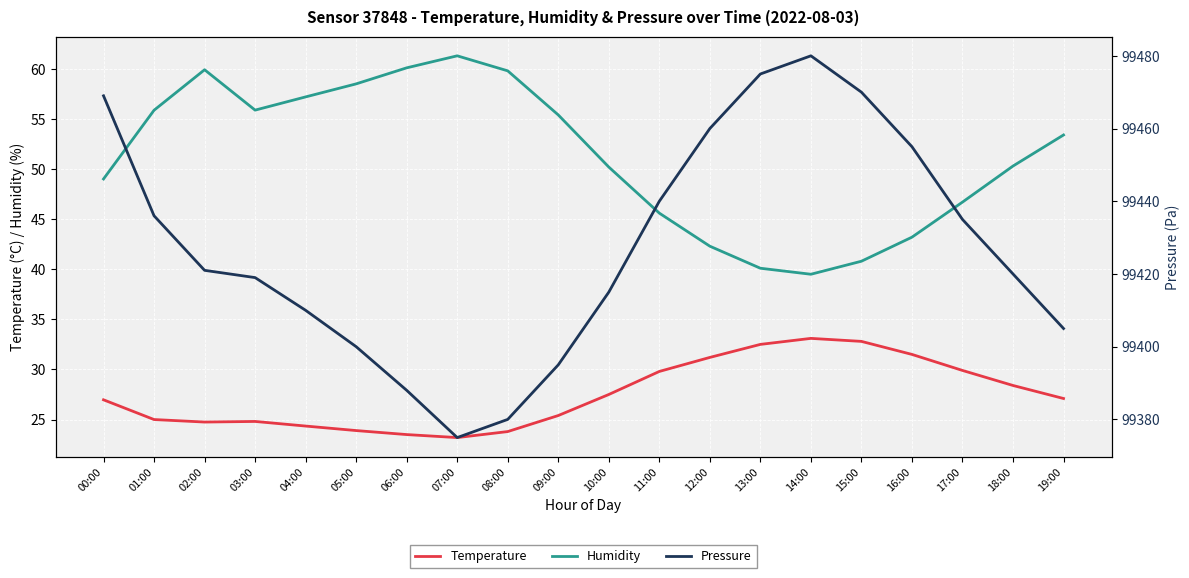

At how many categories does at least one series exceed 93950?

20